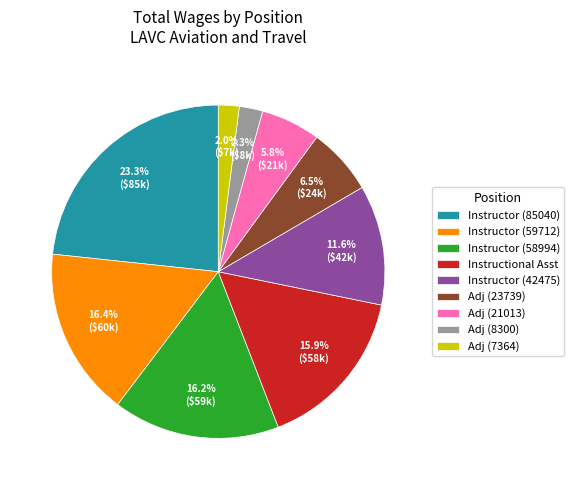

How many segments does this pie chart have?

9